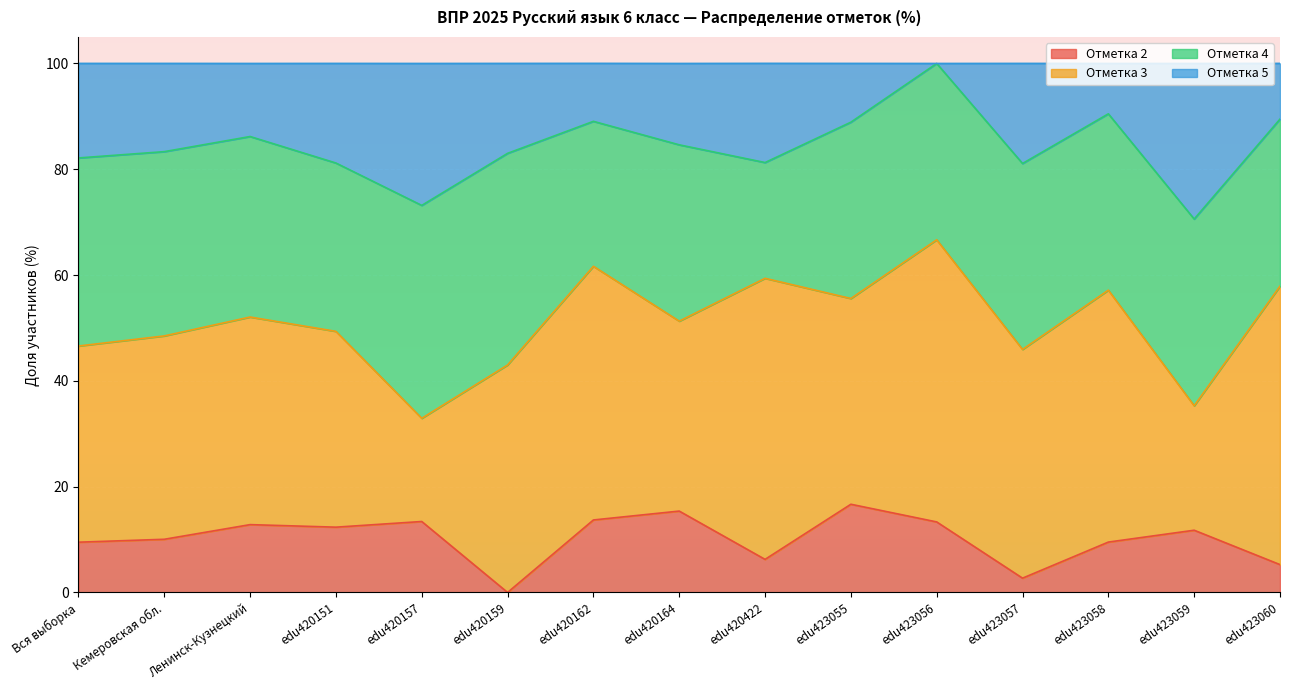

What is the total value across all series at edu423055?

100.0